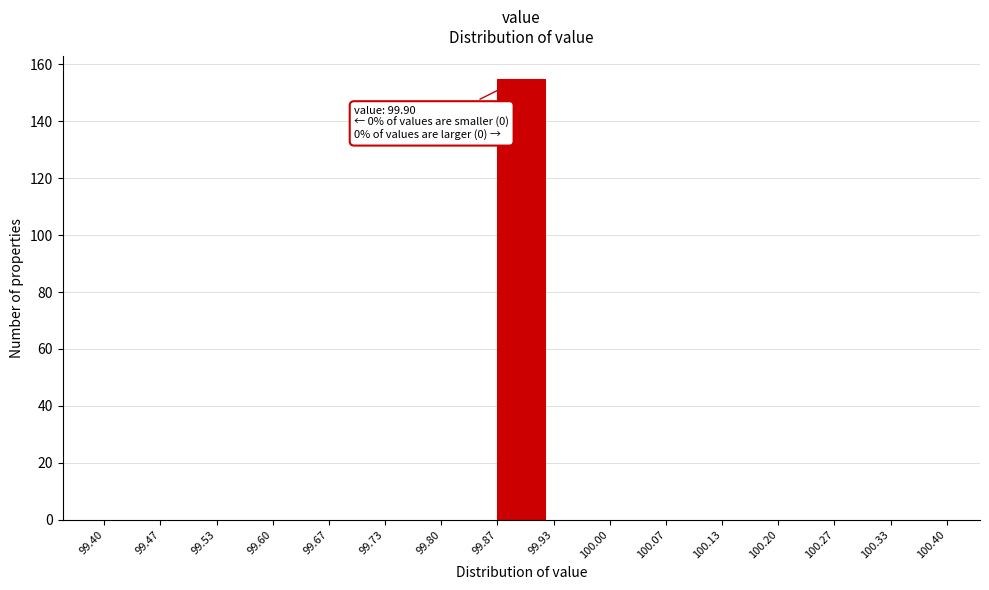

Over which range of the x-axis is the bar tallest?

99.87 to 99.93